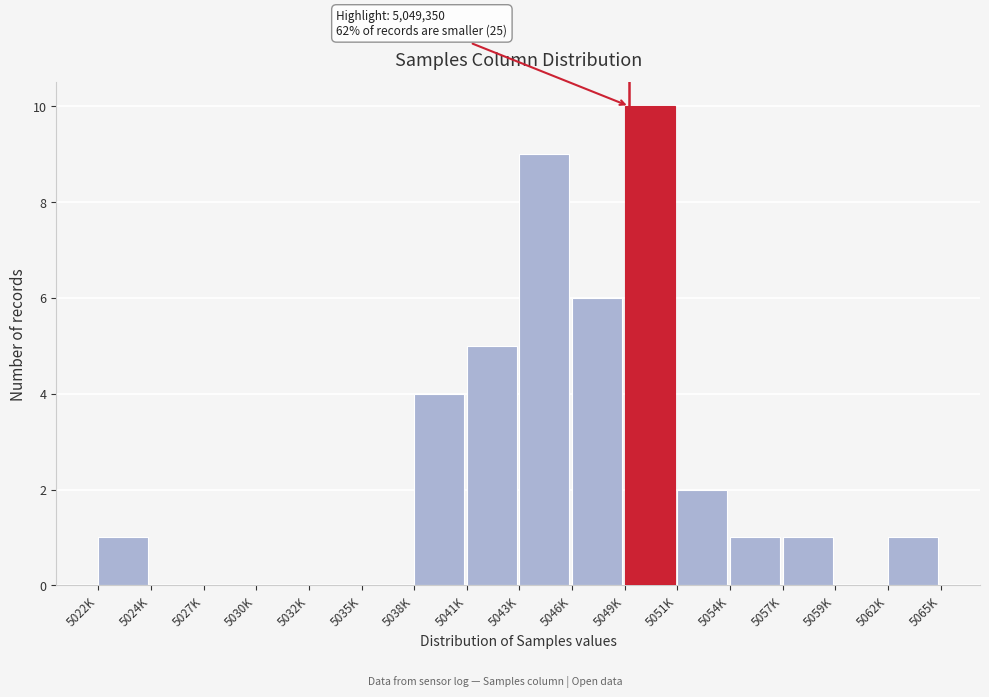

Reading left to right, transcribe all the data shown in this chart.

5022K=1	5024K=0	5027K=0	5030K=0	5032K=0	5035K=0	5038K=4	5041K=5	5043K=9	5046K=6	5049K=10	5051K=2	5054K=1	5057K=1	5059K=0	5062K=1